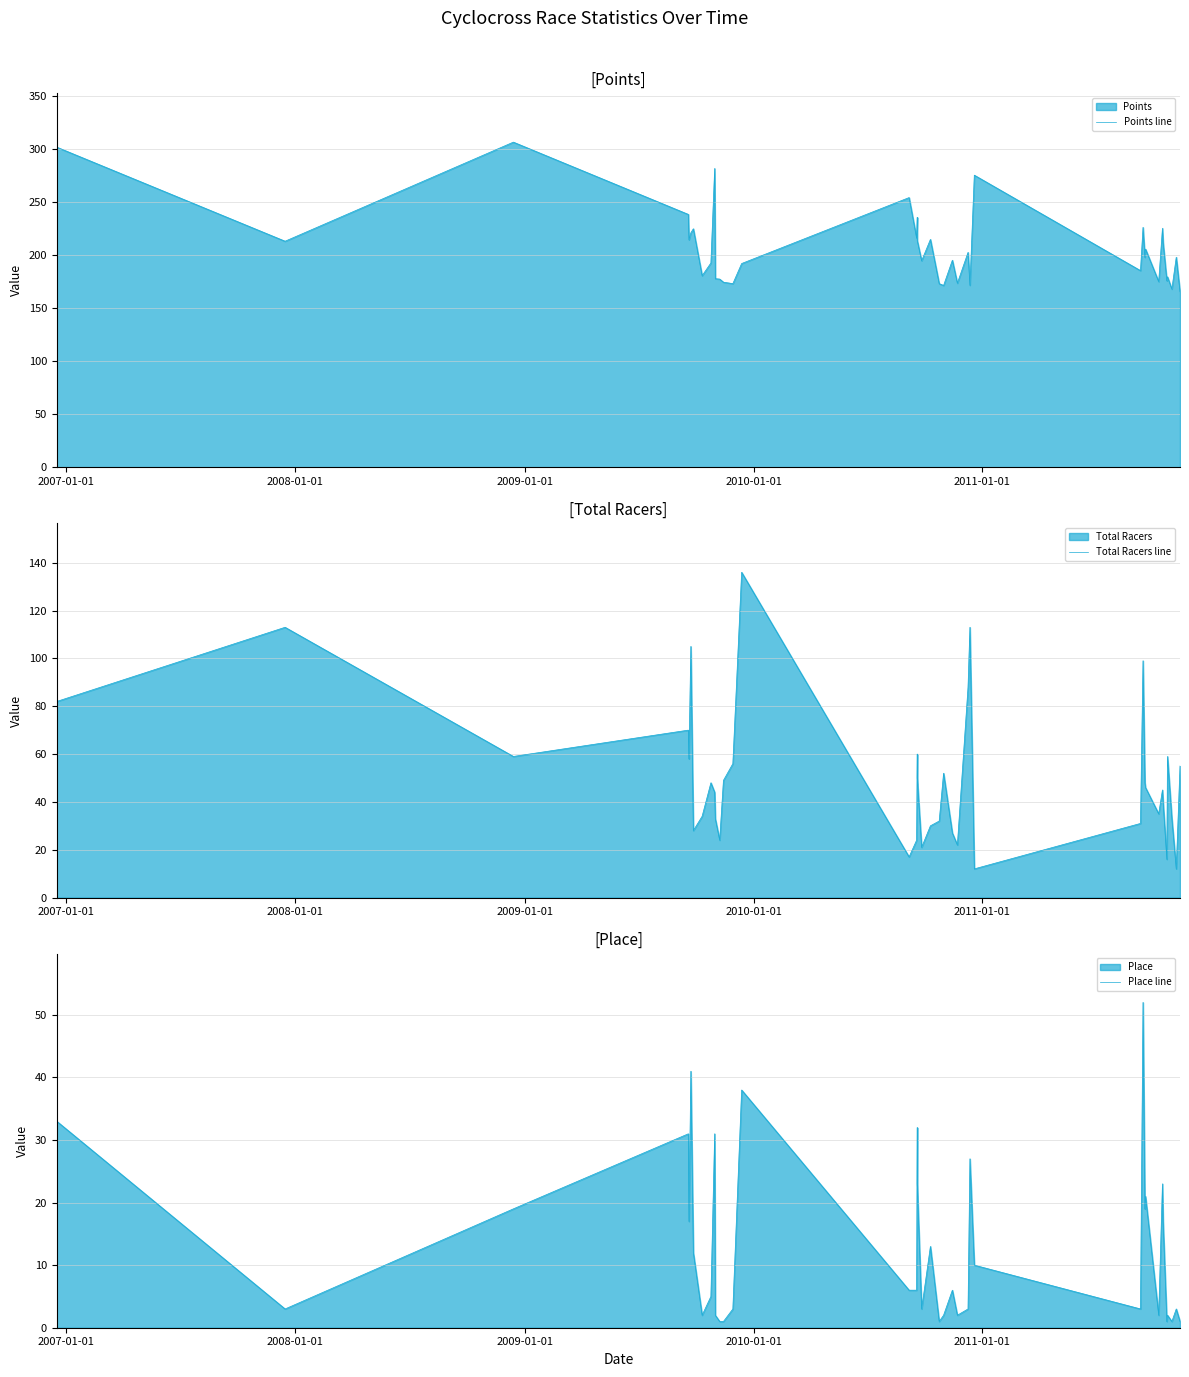

Reading left to right, extract all data points from this chart.

Points line: 301.9	213.3	306.7	238.5	214.6	221.2	225.0	180.8	192.8	281.8	178.0	177.6	174.6	173.3	192.2	254.4	216.2	235.8	213.9	194.8	215.0	173.2	171.6	195.3	173.7	202.8	171.7	275.5	185.5	226.3	198.1	205.9	175.2	225.5	212.2	176.0	179.7	168.2	198.2	165.6
Total Racers line: 82.0	113.0	59.0	70.0	58.0	105.0	28.0	34.0	48.0	44.0	33.0	24.0	49.0	56.0	136.0	17.0	24.0	60.0	50.0	21.0	30.0	32.0	52.0	27.0	22.0	88.0	113.0	12.0	31.0	99.0	48.0	46.0	35.0	45.0	40.0	16.0	59.0	33.0	12.0	55.0
Place line: 33.0	3.0	19.0	31.0	17.0	41.0	12.0	2.0	5.0	31.0	2.0	1.0	1.0	3.0	38.0	6.0	6.0	32.0	23.0	3.0	13.0	1.0	2.0	6.0	2.0	3.0	27.0	10.0	3.0	52.0	19.0	21.0	2.0	23.0	17.0	1.0	2.0	1.0	3.0	1.0